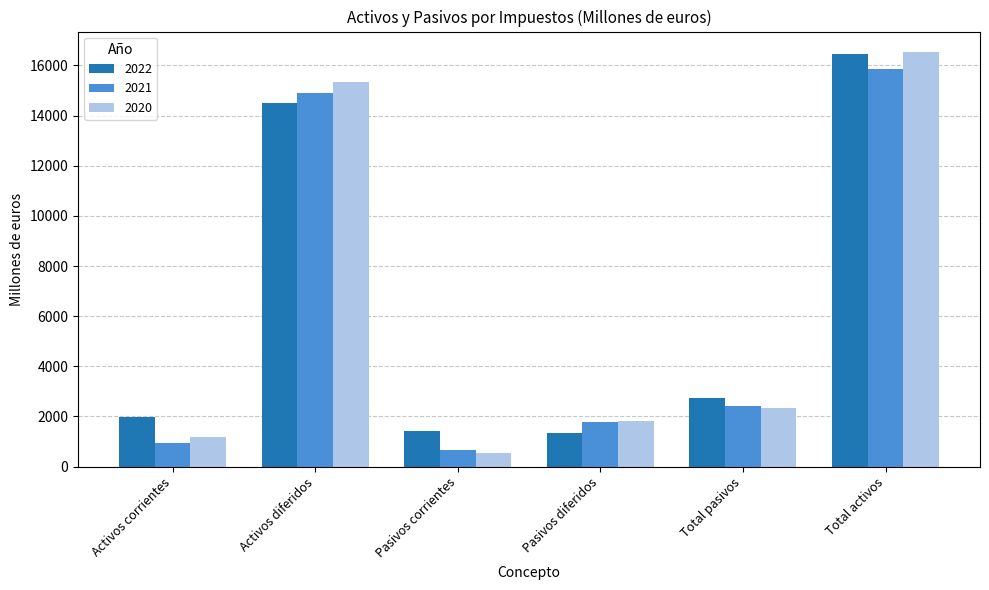

Reading right to left, list all the values displayed in this chart.

2022: Total activos=16472	Total pasivos=2742	Pasivos diferidos=1326	Pasivos corrientes=1415	Activos diferidos=14494	Activos corrientes=1978
2021: Total activos=15850	Total pasivos=2413	Pasivos diferidos=1769	Pasivos corrientes=644	Activos diferidos=14917	Activos corrientes=932
2020: Total activos=16526	Total pasivos=2355	Pasivos diferidos=1809	Pasivos corrientes=545	Activos diferidos=15327	Activos corrientes=1199